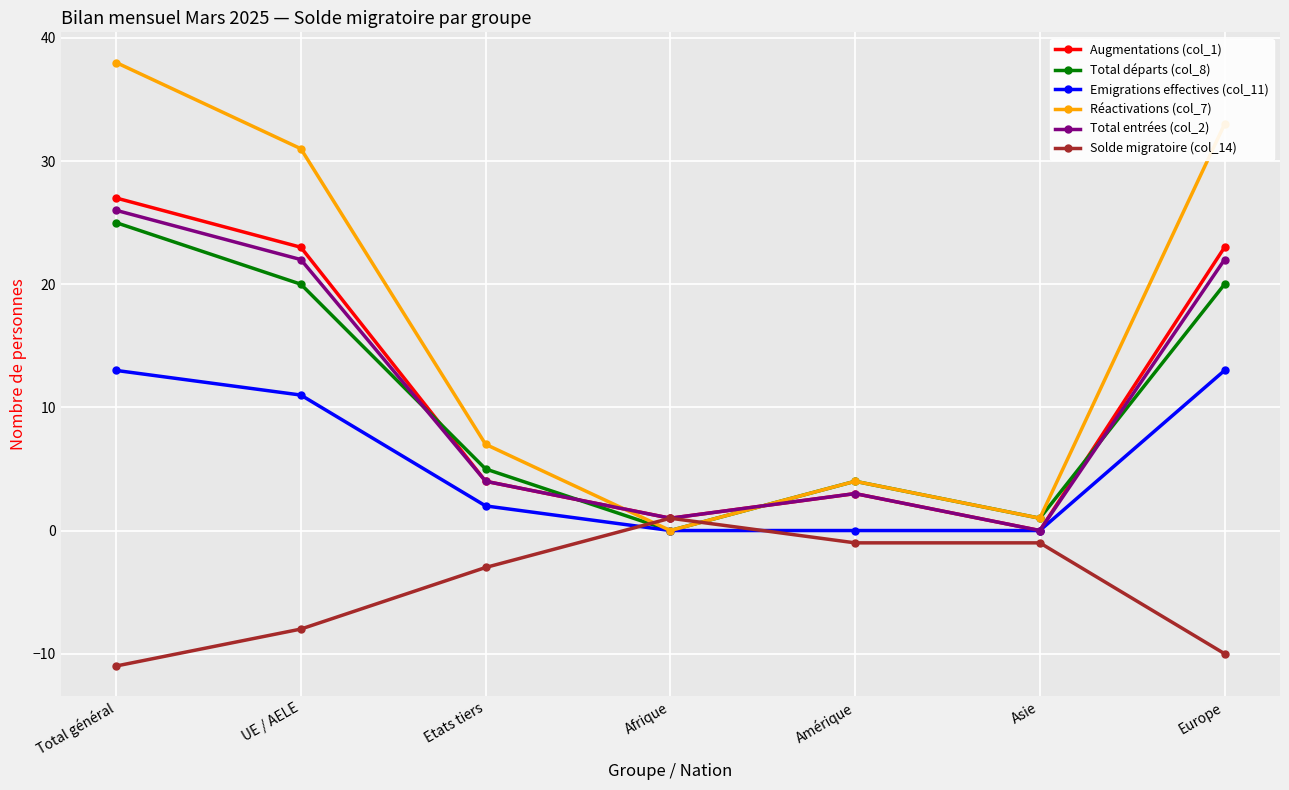

What is the total value across all series at Etats tiers?

19